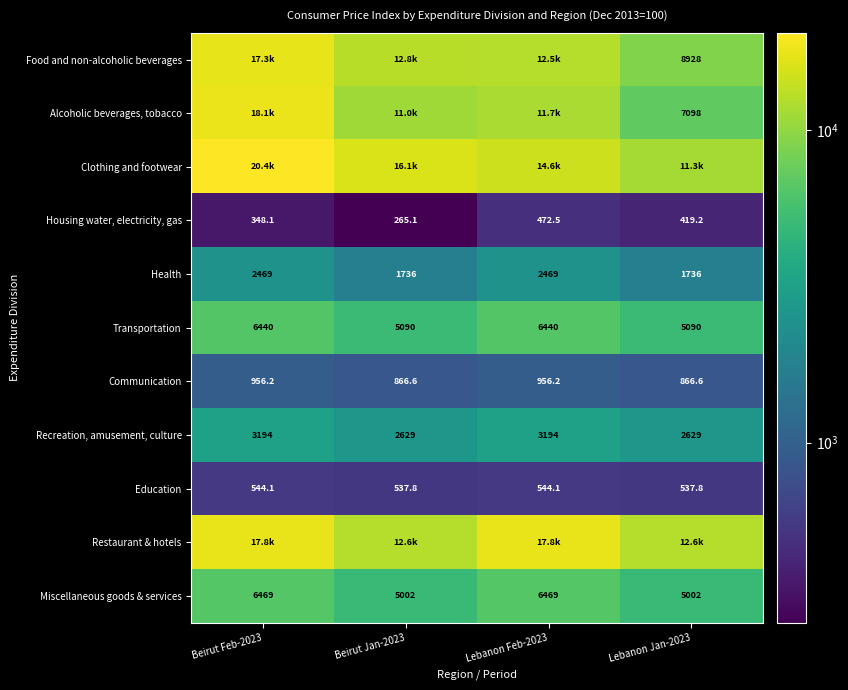

How many data points in Education are above 544?

2